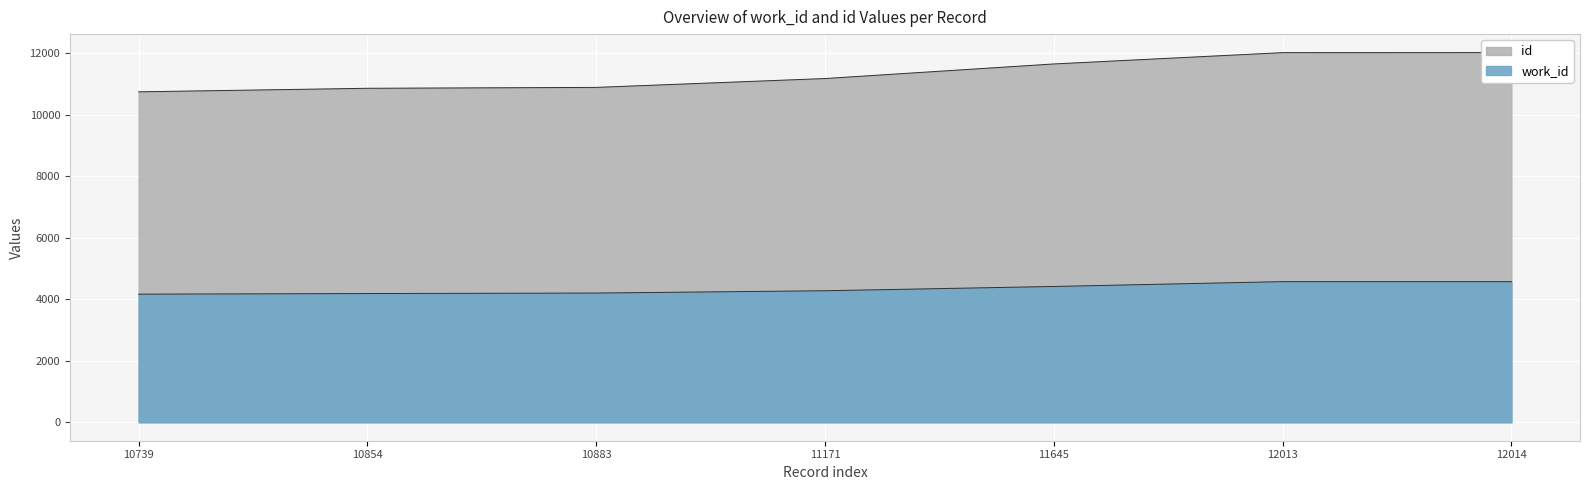

What is the maximum value shown in the chart?

12014